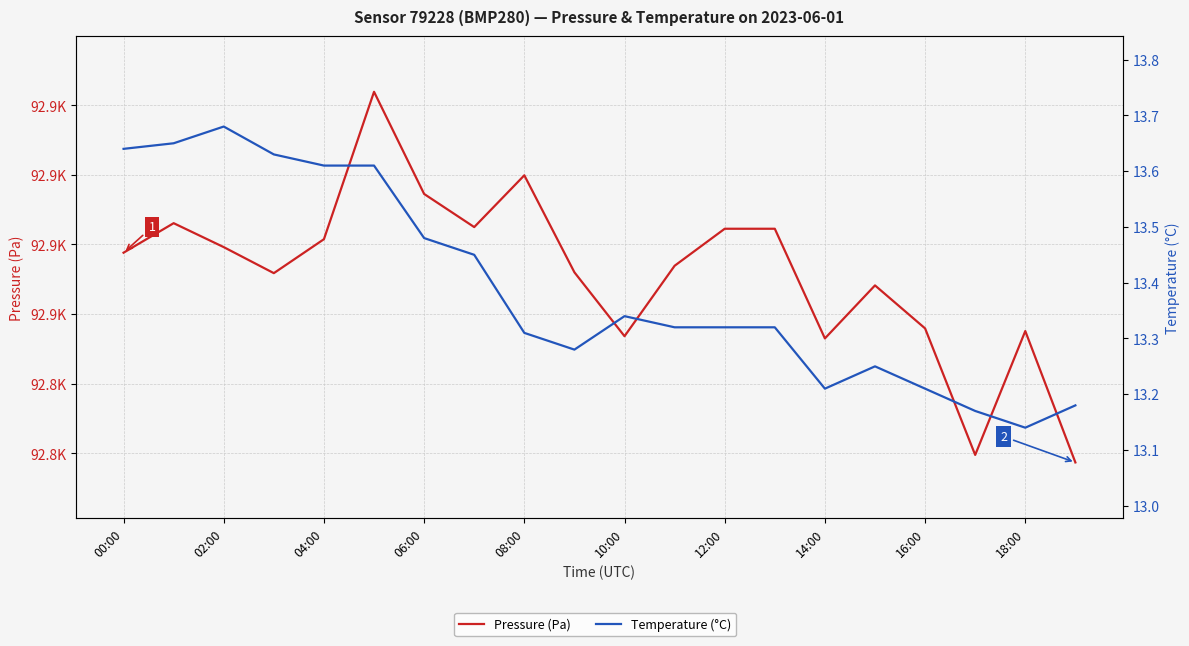

What is the highest value of the Pressure (Pa) series?

92871.0